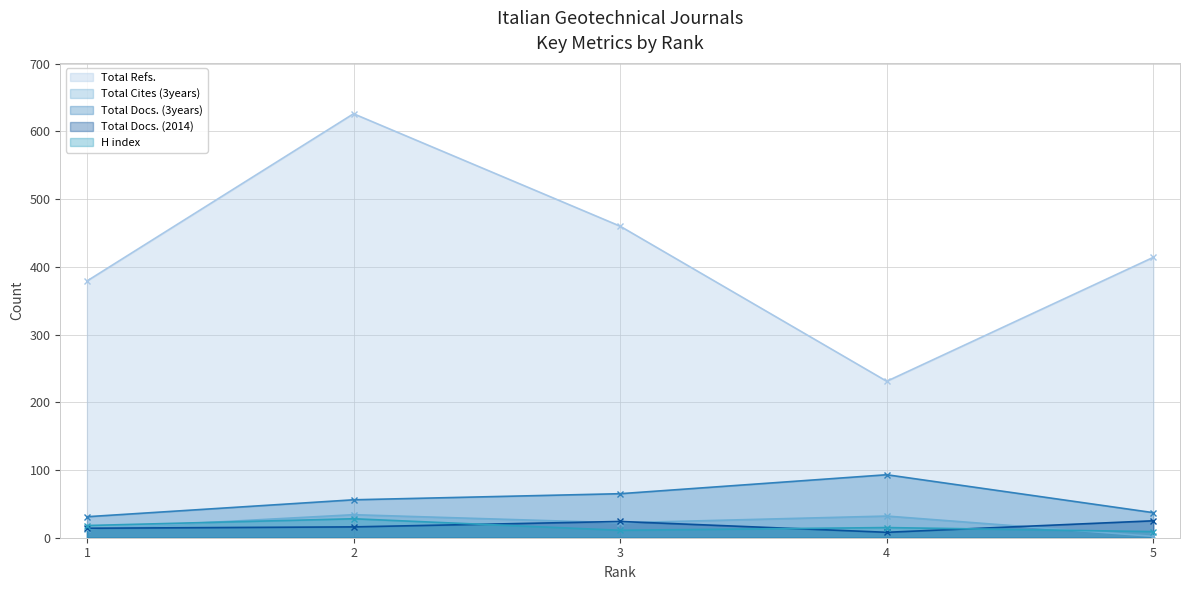

True or false: Total Refs. has more than 1 interior local peaks.

False